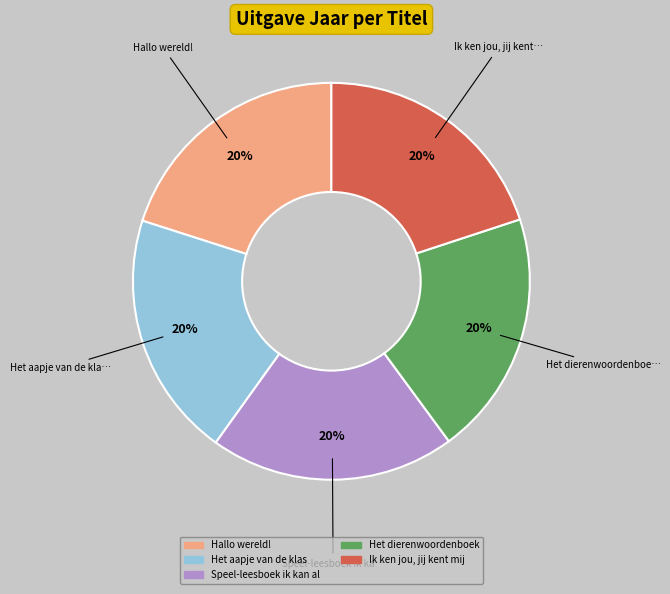

Is there any slice that represents more than half of the pie?

No